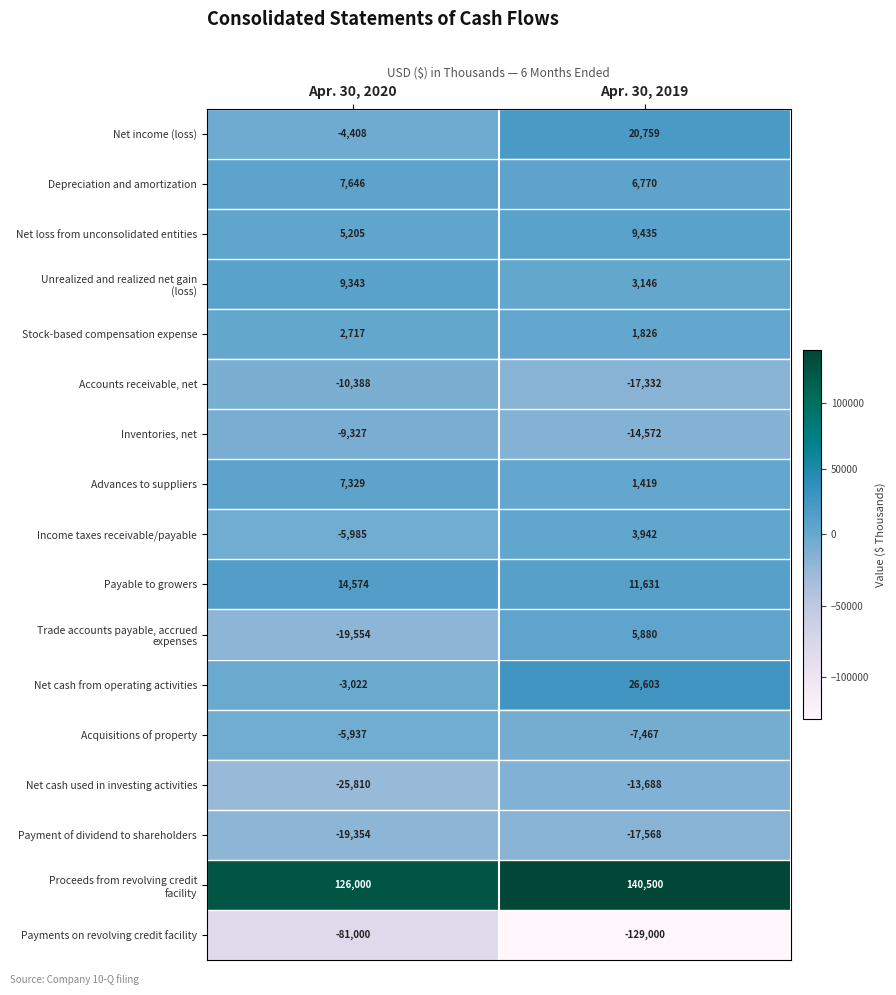

Is the value of Net cash used in investing activities at Apr. 30, 2019 greater than the value of Inventories, net at Apr. 30, 2019?

Yes